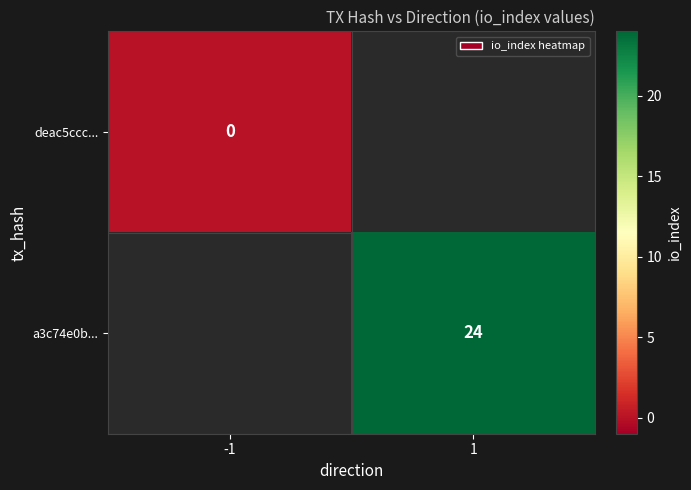

Is it true that a3c74e0b... equals 8 at 1?

False